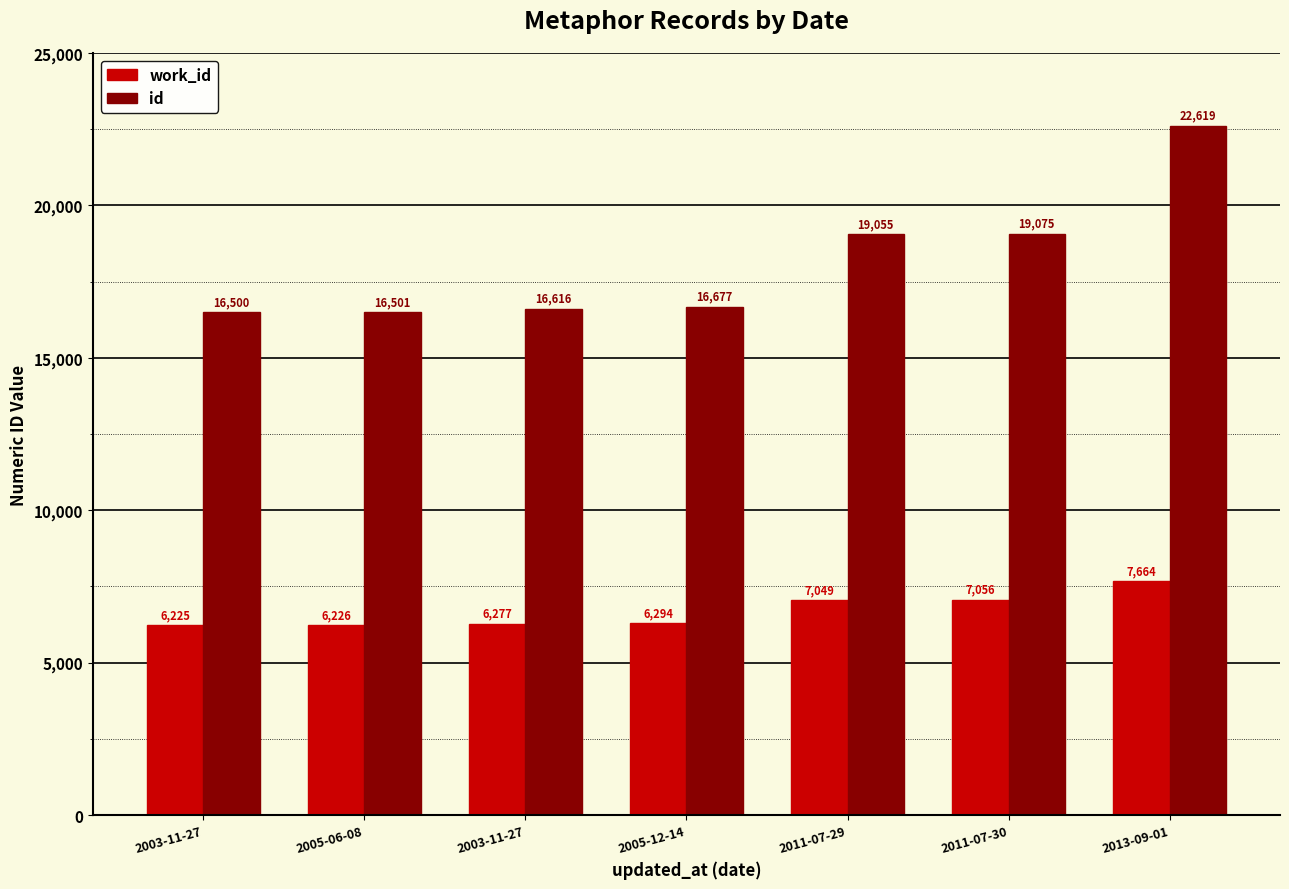

Does the chart contain any negative values?

No